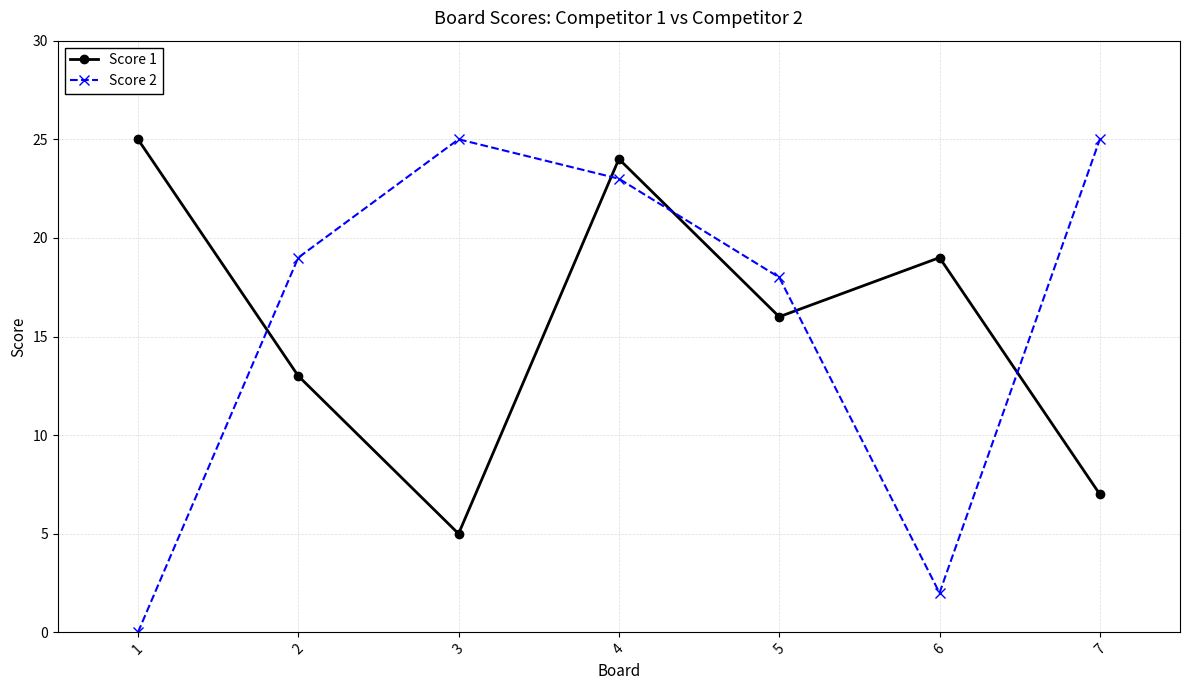

Is it true that Score 1 equals 16 at 5?

True